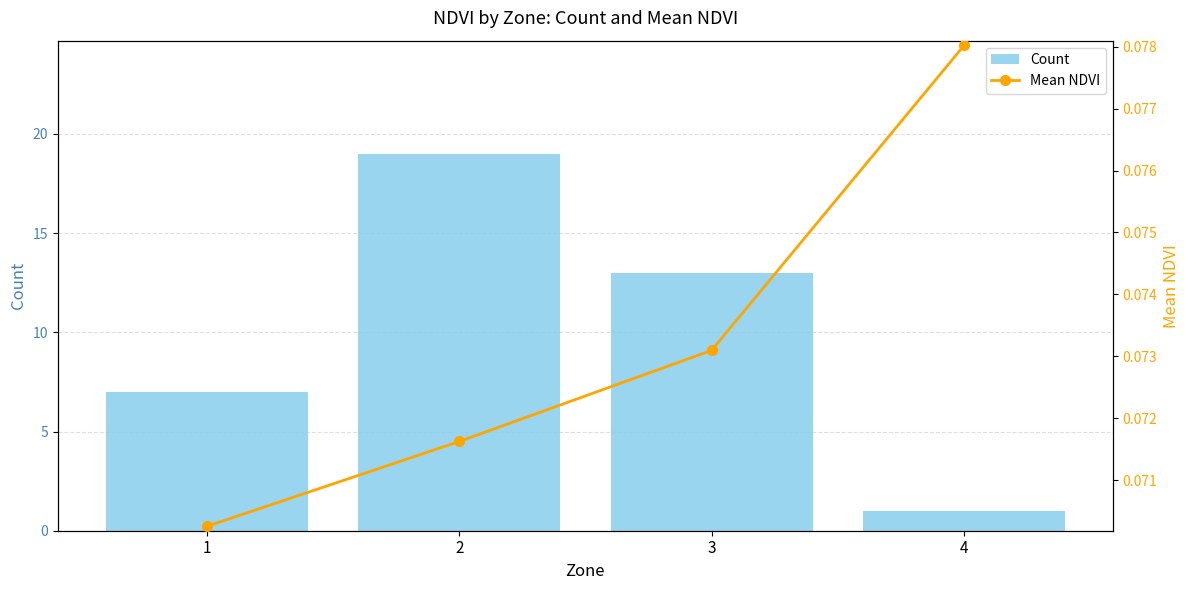

Reading left to right, list all the values displayed in this chart.

Count: 7.0	19.0	13.0	1.0
Mean NDVI: 0.1	0.1	0.1	0.1